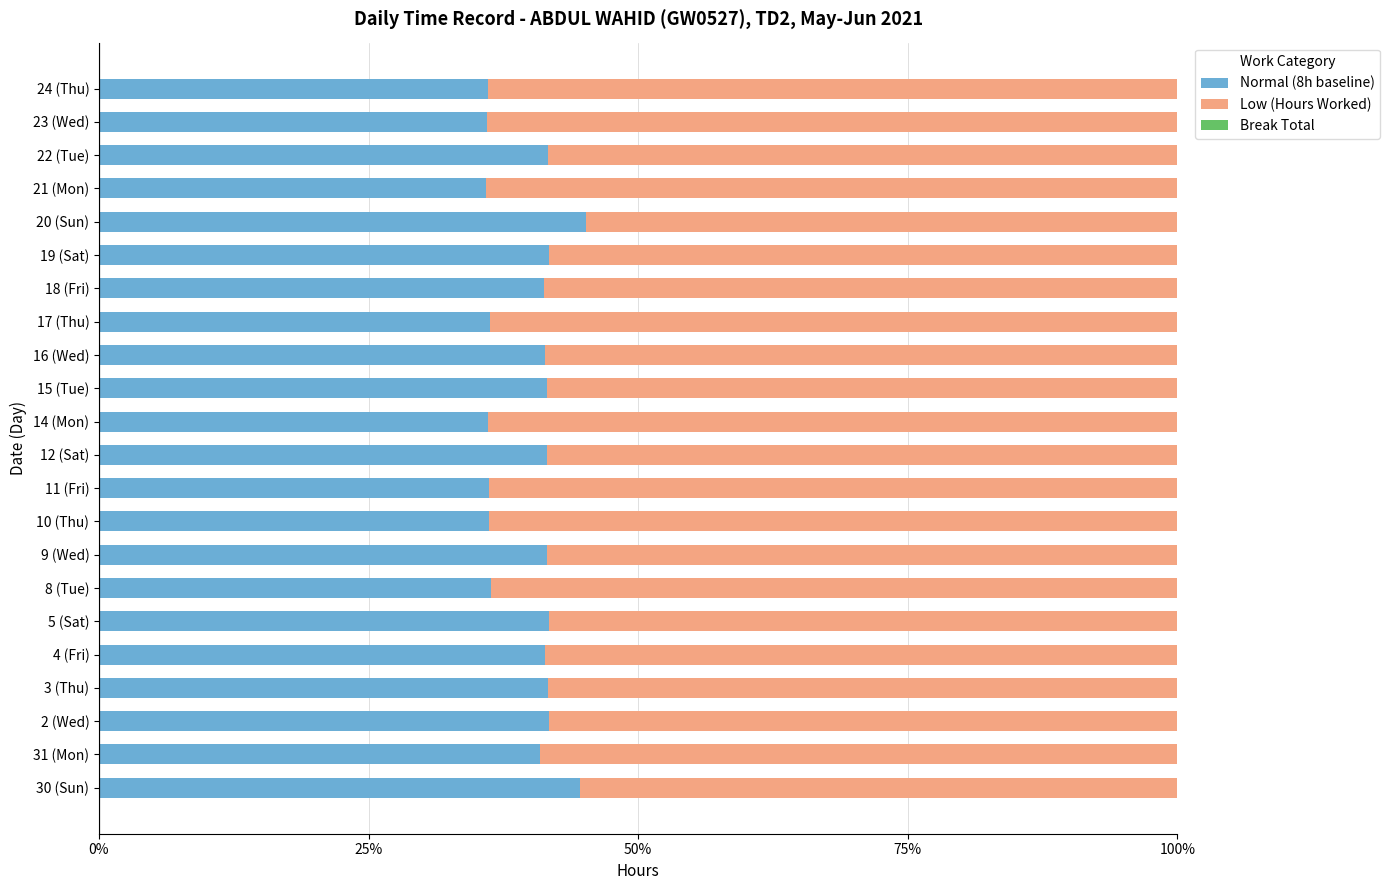

Is it true that Normal (8h baseline) equals 47.3 at 14 (Mon)?

False